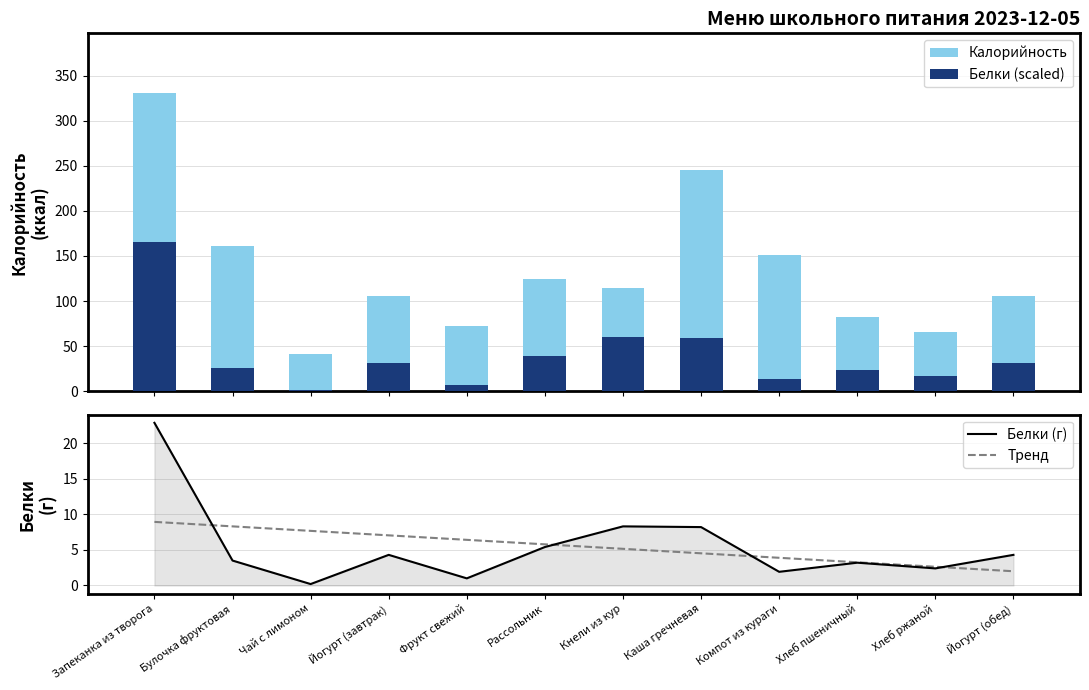

Reading right to left, transcribe all the data shown in this chart.

Калорийность: 106.0	66.0	82.2	151.0	245.0	114.5	124.0	72.0	106.0	41.0	161.0	330.8
Белки (scaled): 31.1	17.4	23.2	13.9	59.4	60.1	39.1	7.2	31.1	1.4	25.3	165.4
Белки (г): 4.3	2.4	3.2	1.9	8.2	8.3	5.4	1.0	4.3	0.2	3.5	22.8
Тренд: 2.0	2.6	3.3	3.9	4.5	5.1	5.8	6.4	7.0	7.7	8.3	8.9